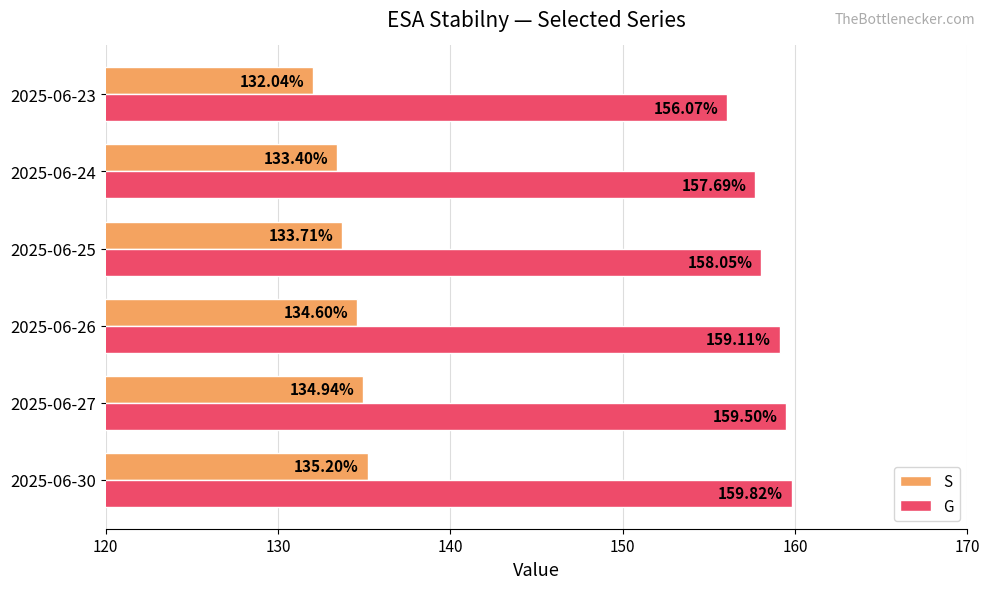

Rank the series by their maximum value, from lowest to highest.

S, G